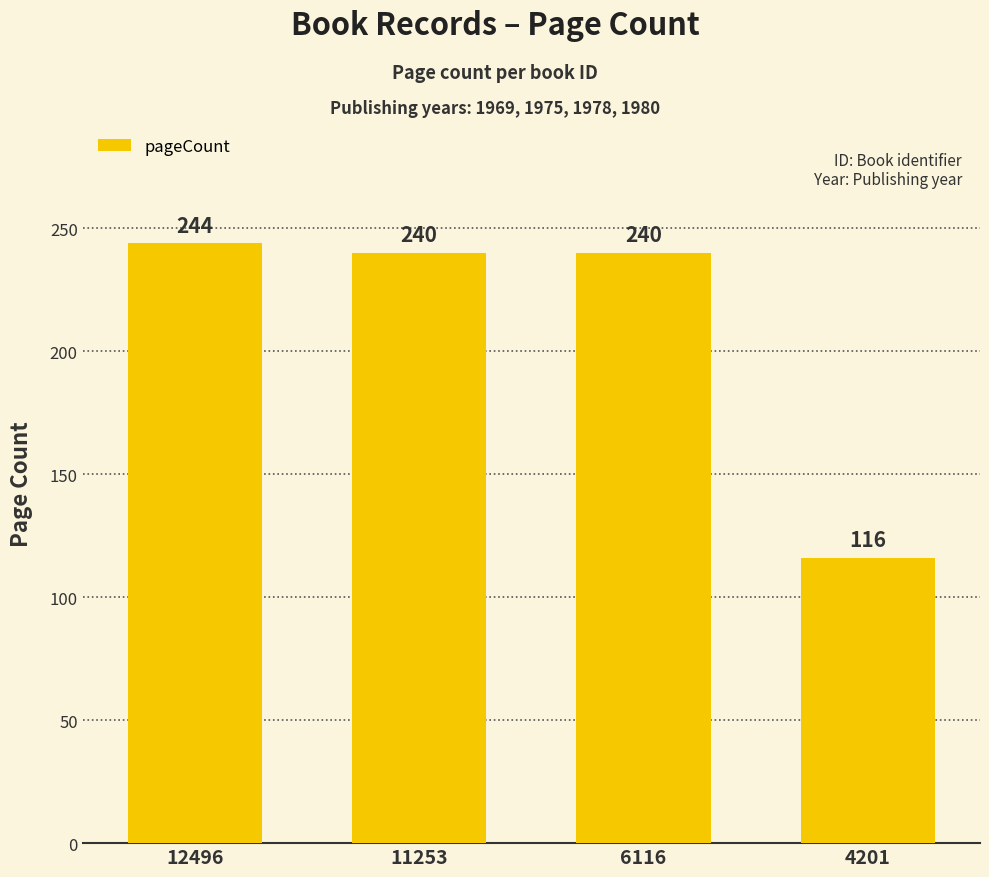

What is the smallest value displayed?

116